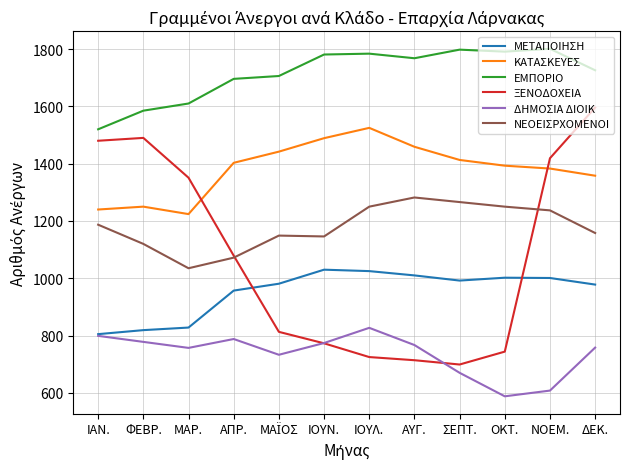

Does the chart display data point markers on the line(s)?

No